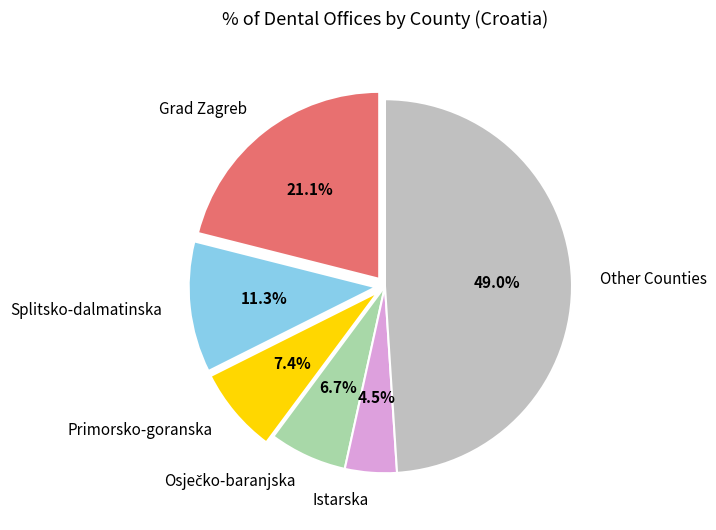

Which slice is the smallest?

Istarska